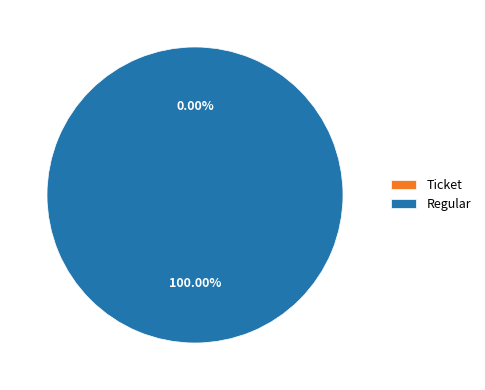

What is the largest slice in the pie chart?

Regular